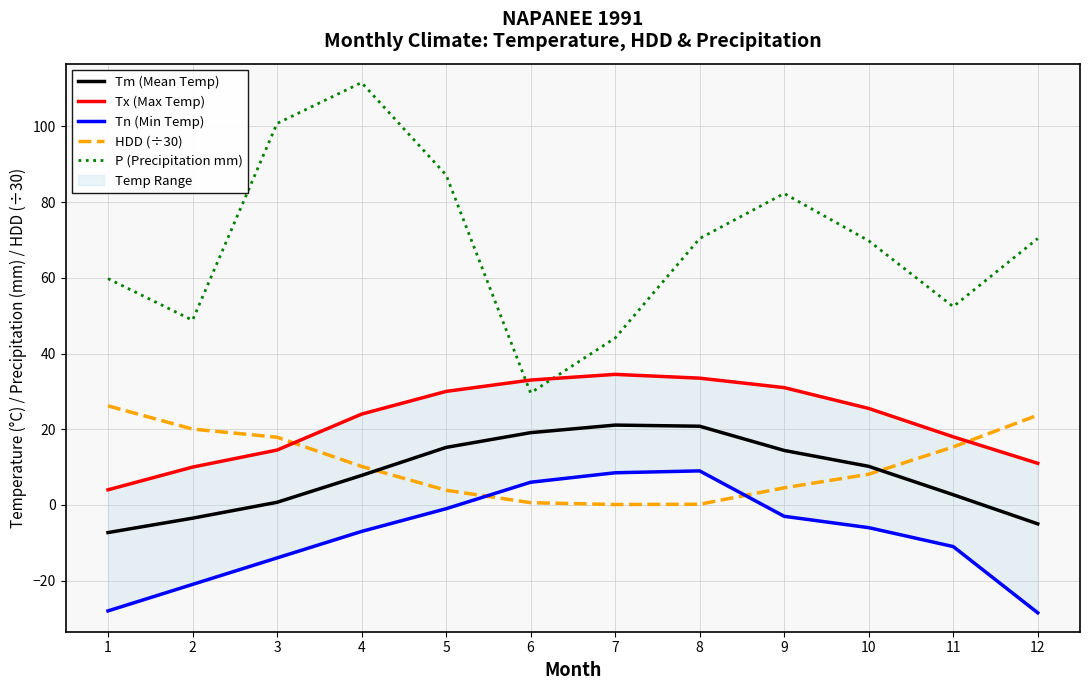

True or false: P (Precipitation mm) and Tm (Mean Temp) cross at least once.

False